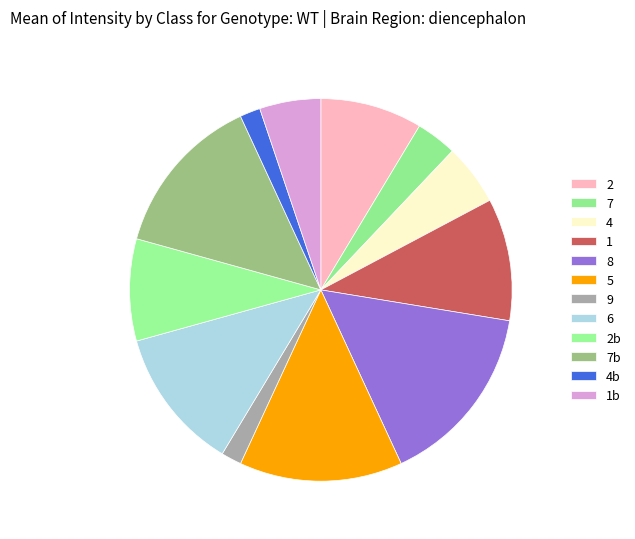

How many slices are in this pie chart?

12